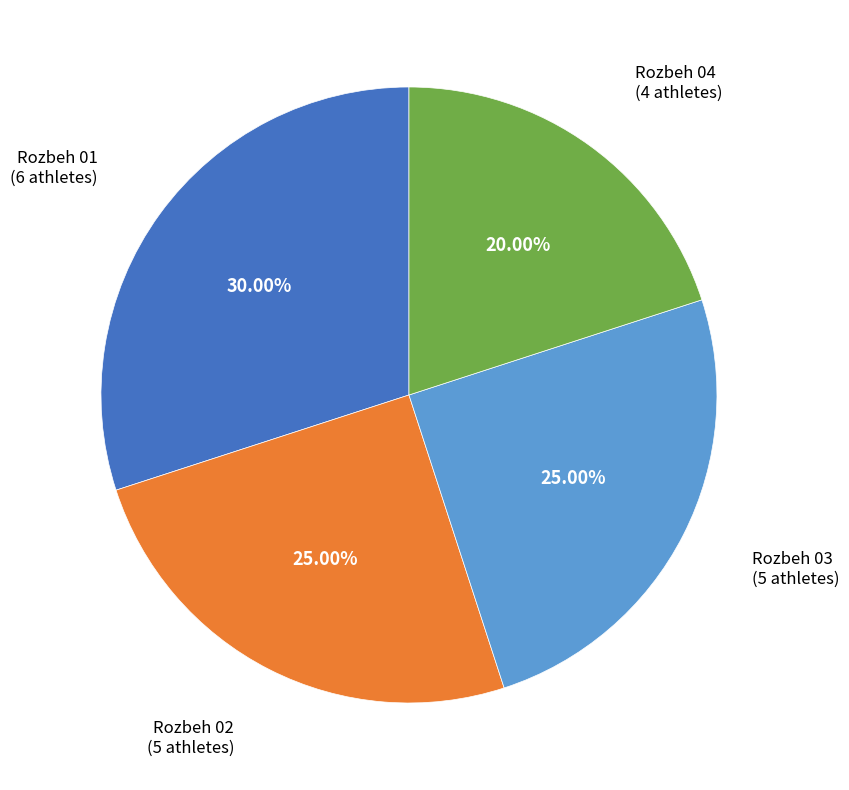

To the nearest percent, what portion does Rozbeh 04 represent?

20%